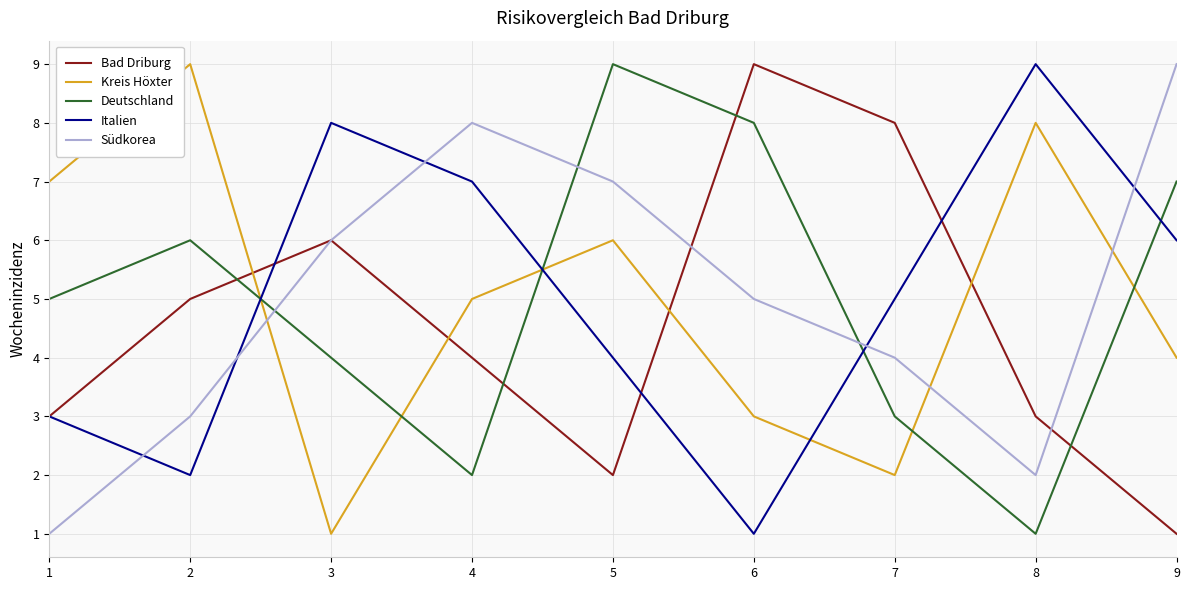

Reading left to right, extract all data points from this chart.

Bad Driburg: 3	5	6	4	2	9	8	3	1
Kreis Höxter: 7	9	1	5	6	3	2	8	4
Deutschland: 5	6	4	2	9	8	3	1	7
Italien: 3	2	8	7	4	1	5	9	6
Südkorea: 1	3	6	8	7	5	4	2	9